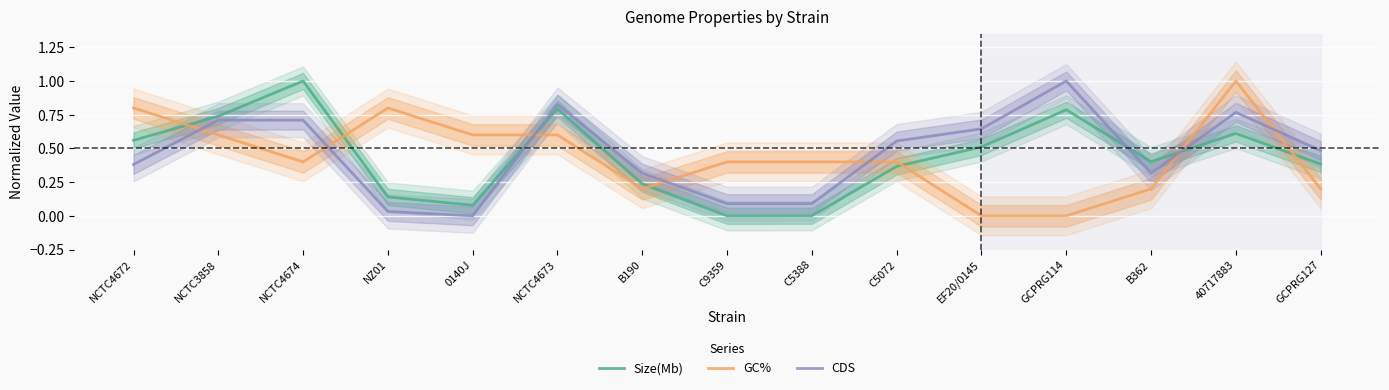

At NCTC4672, list the series in order from largest to smallest.

GC%, Size(Mb), CDS